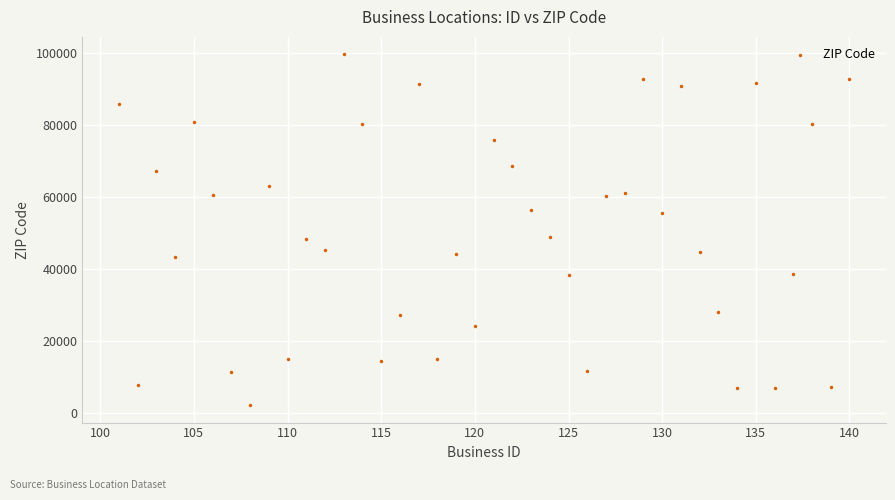

What is the range of X values (max minus min)?

39